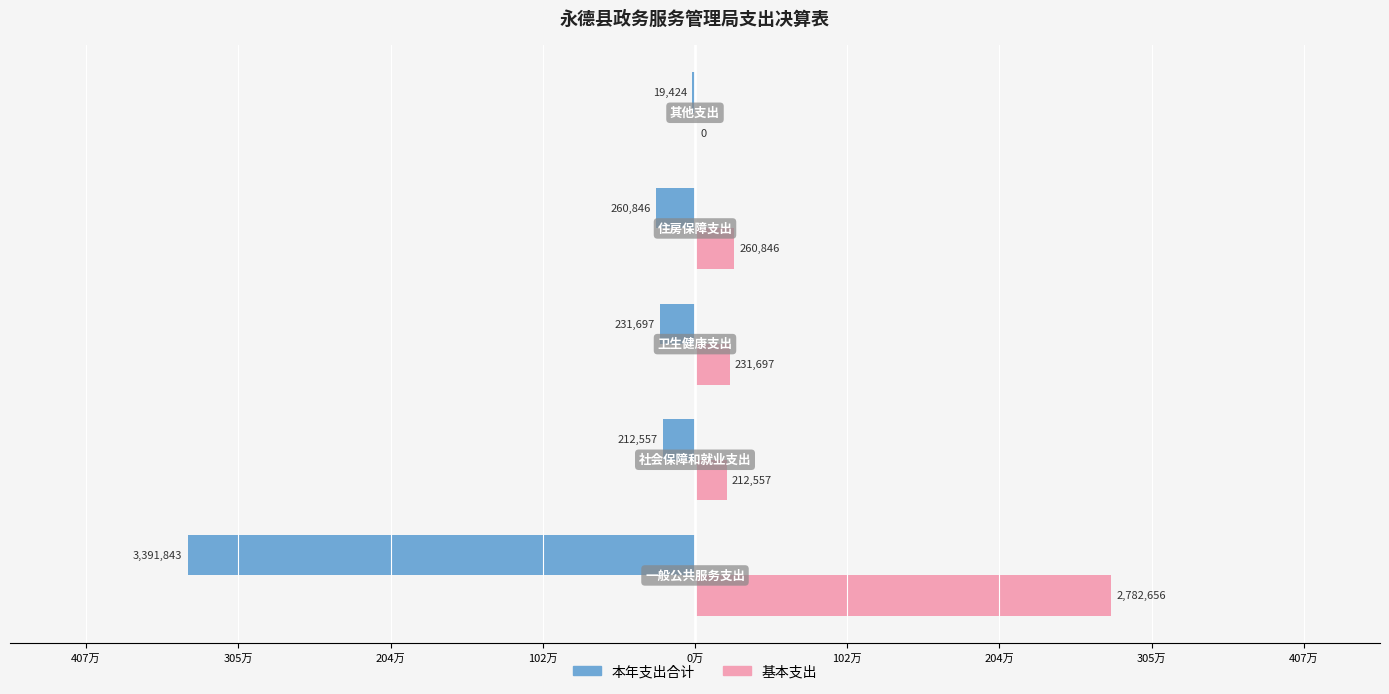

Reading right to left, what are all the values shown in this chart?

本年支出合计: -19424.5	-260846.0	-231696.7	-212557.1	-3391842.5
基本支出: 0.0	260846.0	231696.7	212557.1	2782655.5